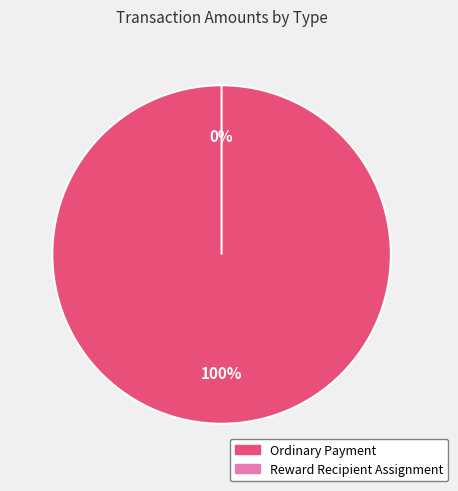

Which category has the biggest portion of the pie?

Ordinary Payment